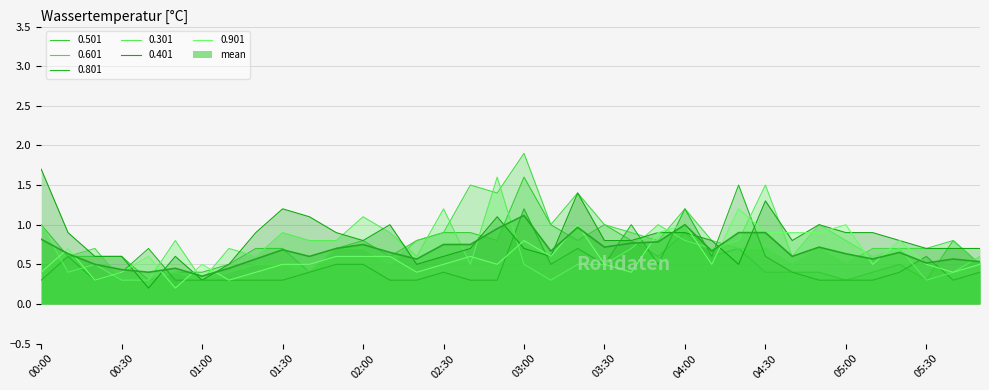

Which category has the highest value in the 0.501 series?

03:00